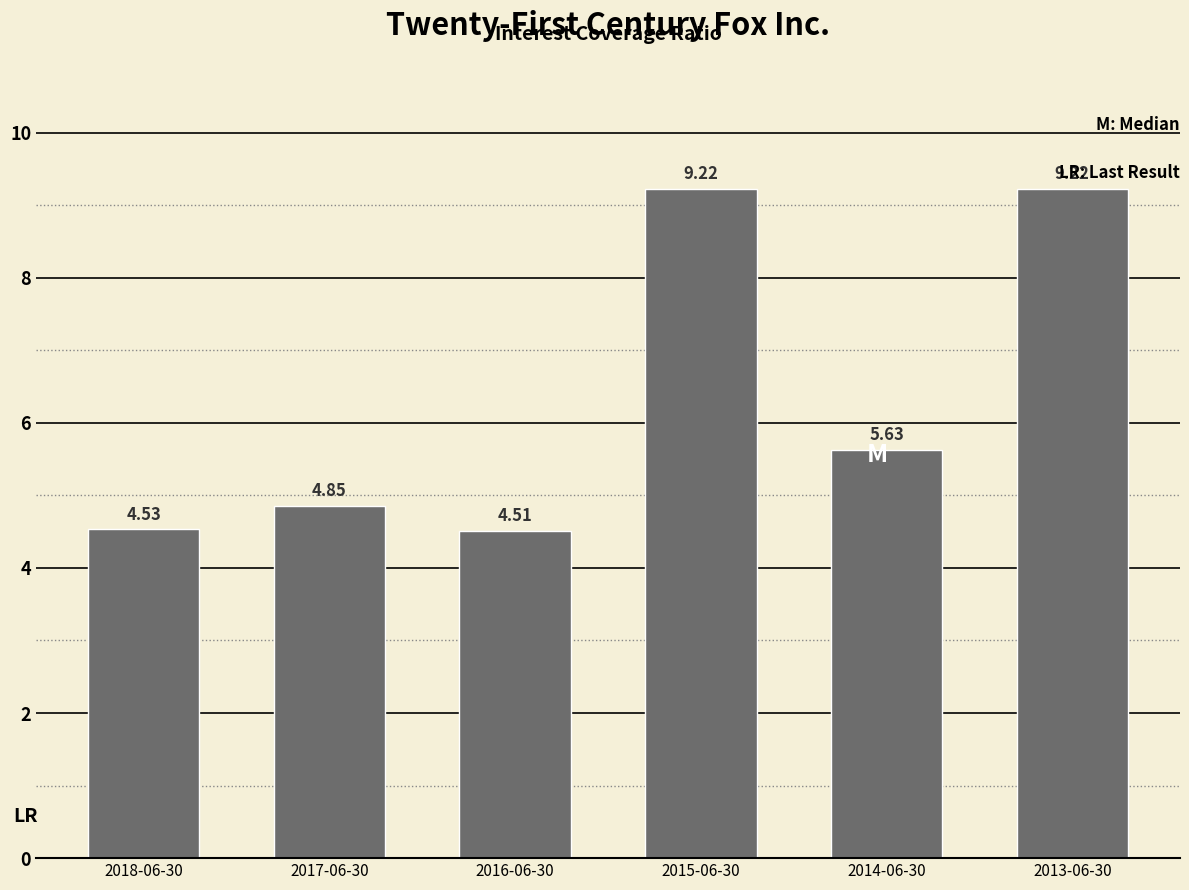

Between 2018-06-30 and 2014-06-30, which is larger?

2014-06-30